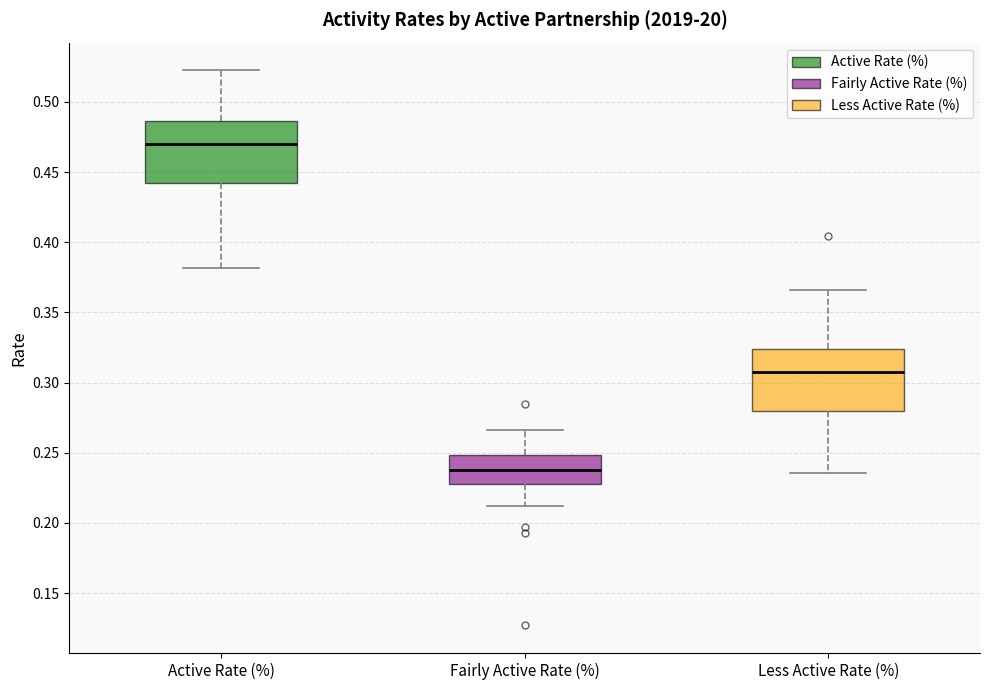

Reading left to right, read every box against the y-axis: the position of its median line, the range the box covers, and the ends of its whiskers. The values are not printed on the chart, so give them approximately, as read against the axis.

Active Rate (%): median 0.470, box 0.440 to 0.485, whiskers 0.380 to 0.520
Fairly Active Rate (%): median 0.240, box 0.230 to 0.250, whiskers 0.210 to 0.265
Less Active Rate (%): median 0.310, box 0.280 to 0.325, whiskers 0.235 to 0.365